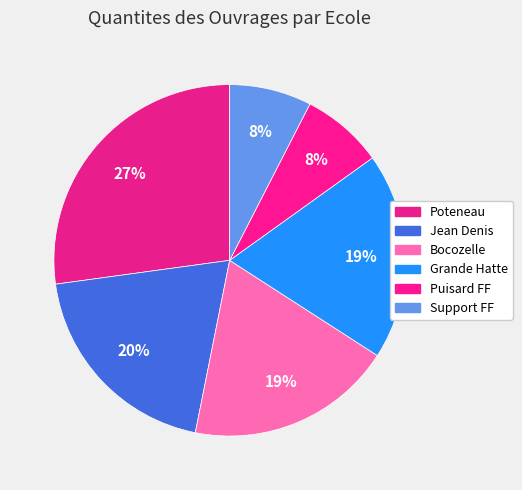

How many slices are in this pie chart?

6